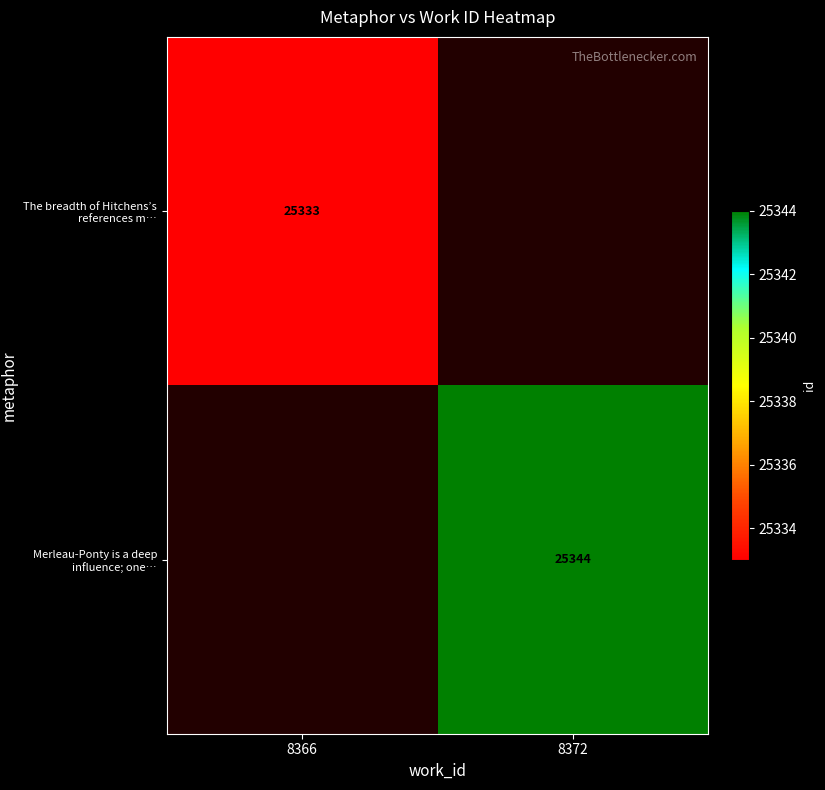

How many categories are shown in the chart?

2